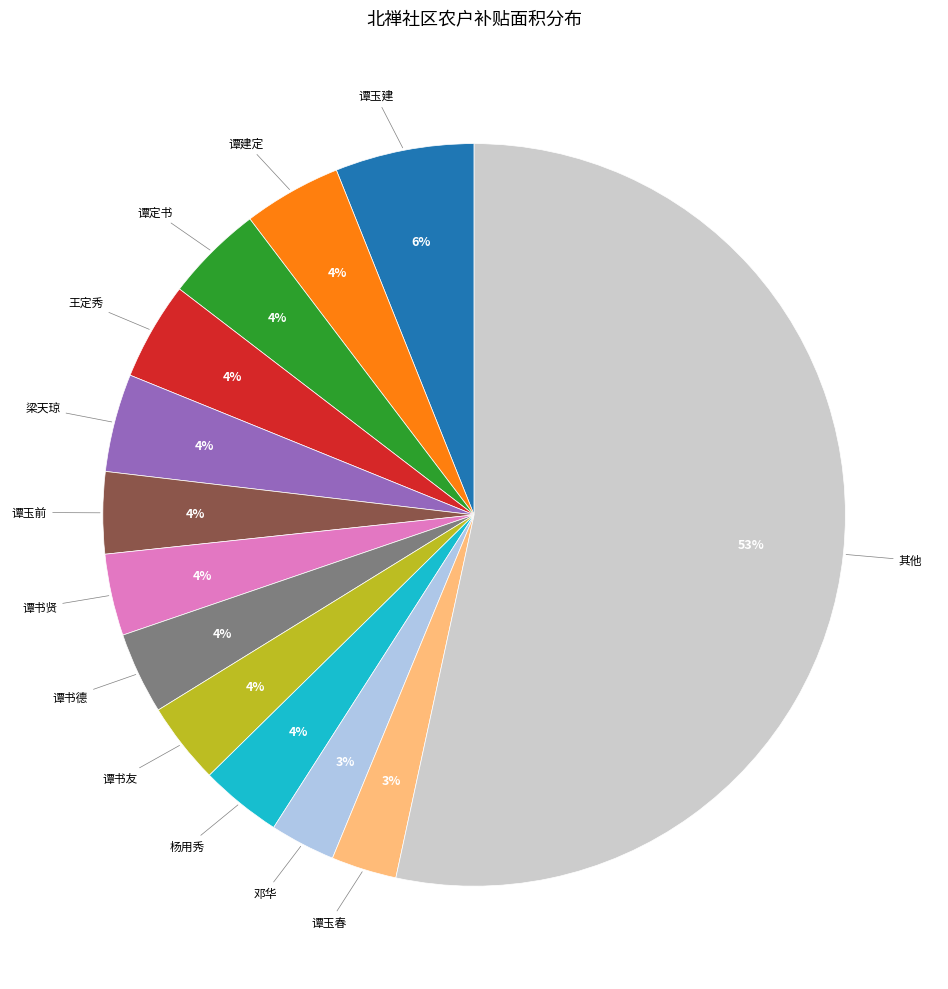

Which slice is the largest?

其他